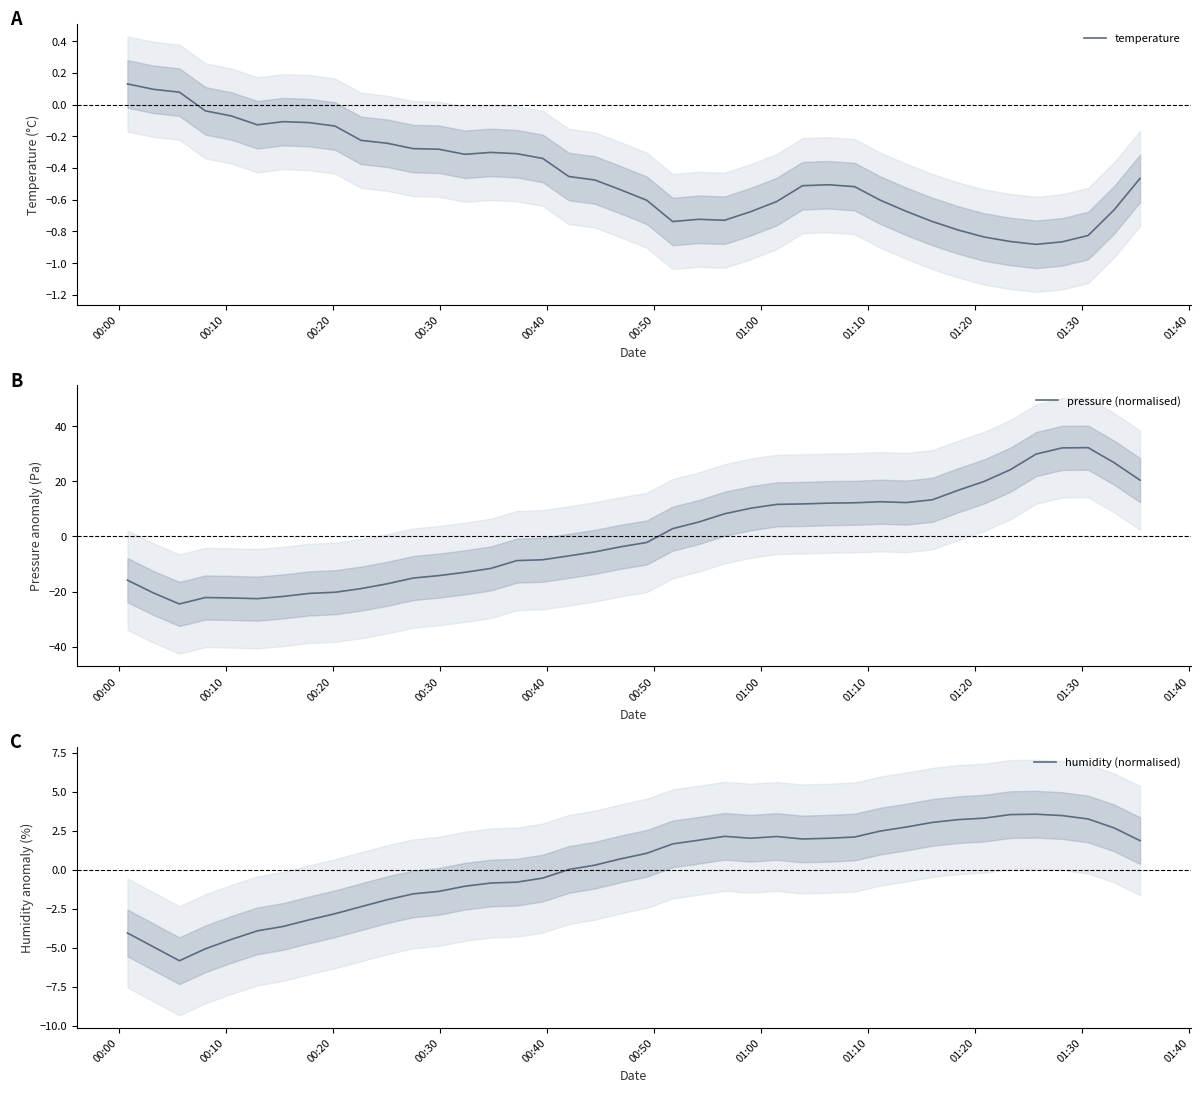

What is the highest value of the pressure (normalised) series?

32.2